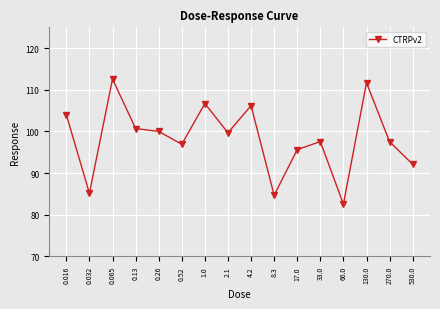

Which category has the highest value across all series?

0.065